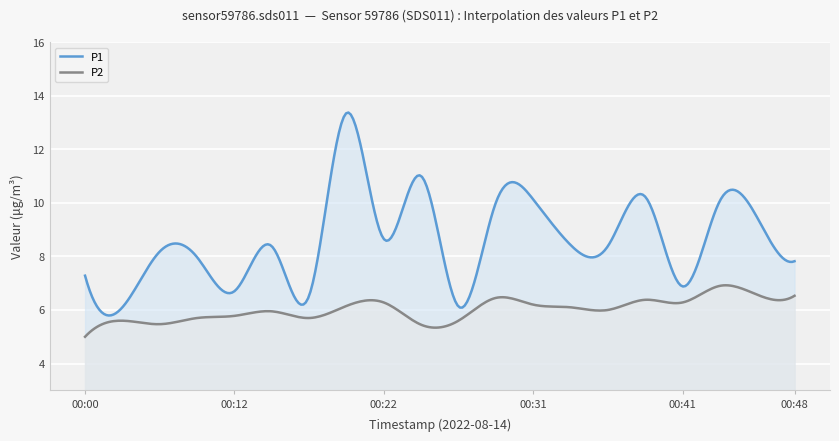

Is it true that P1 equals 11.0 at 00:24?

True